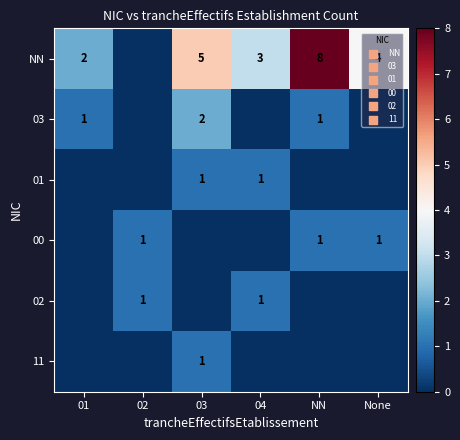

The value of NN at 01 is 1. True or false?

False